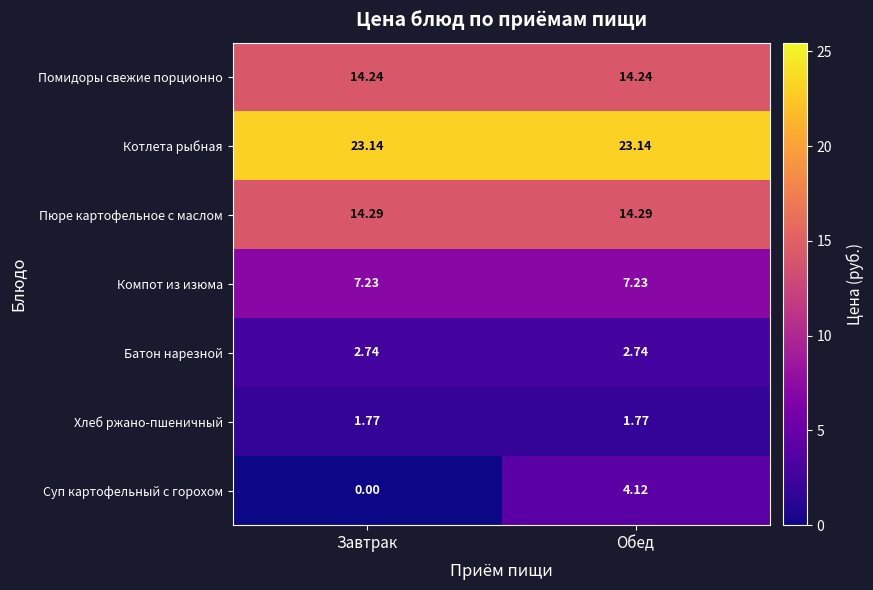

At which label does Суп картофельный с горохом first exceed 4?

Обед